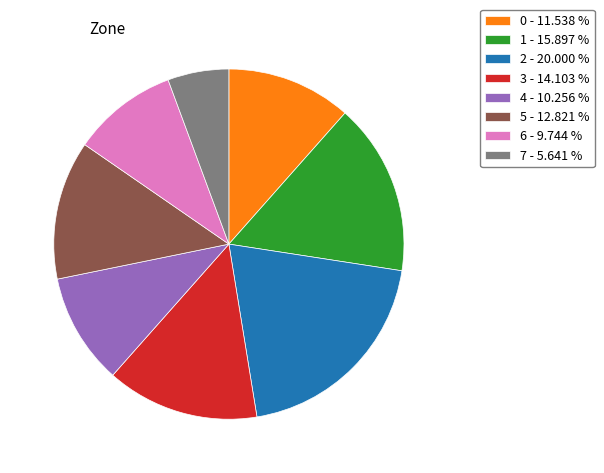

Is 4 - 10.256 % the majority of the pie?

No